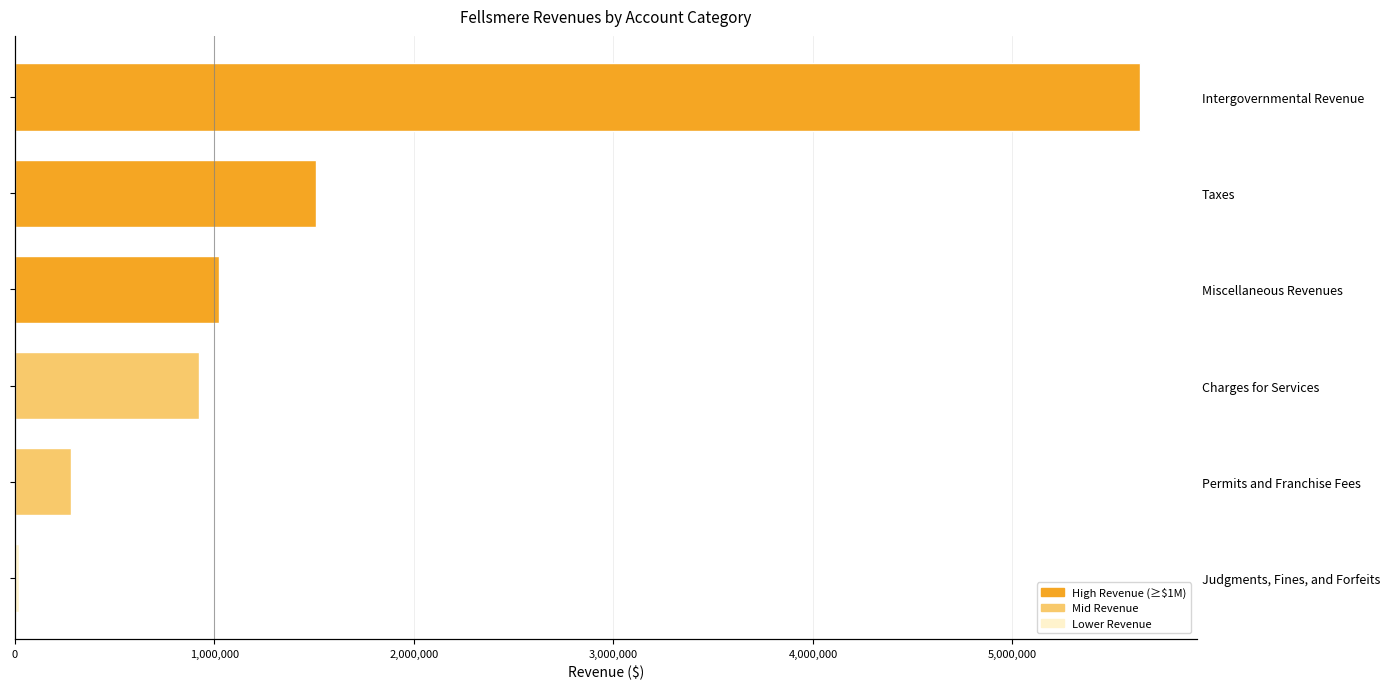

The chart shows a value of 20905 at Judgments, Fines, and Forfeits. True or false?

True